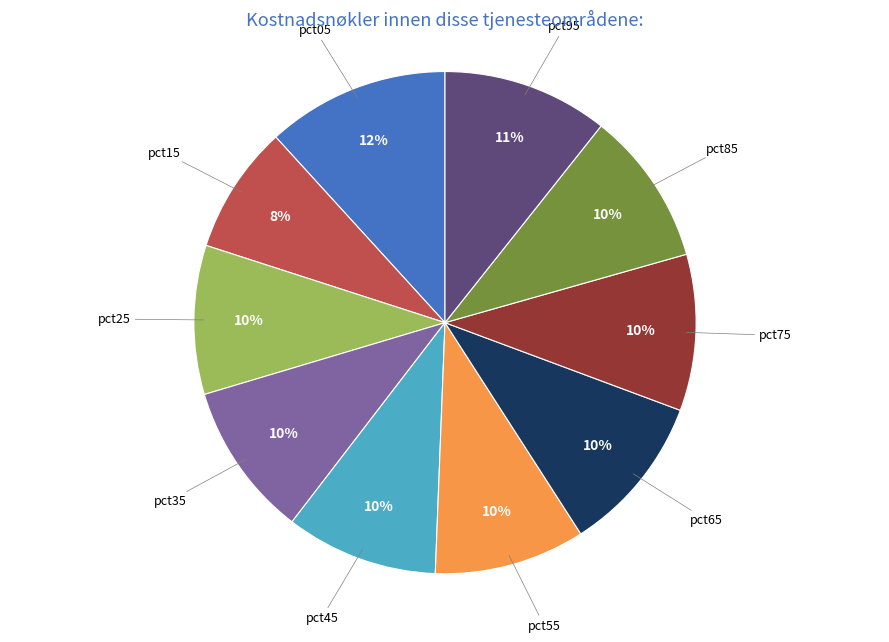

Do pct25 and pct15 together represent more than half of the pie?

No